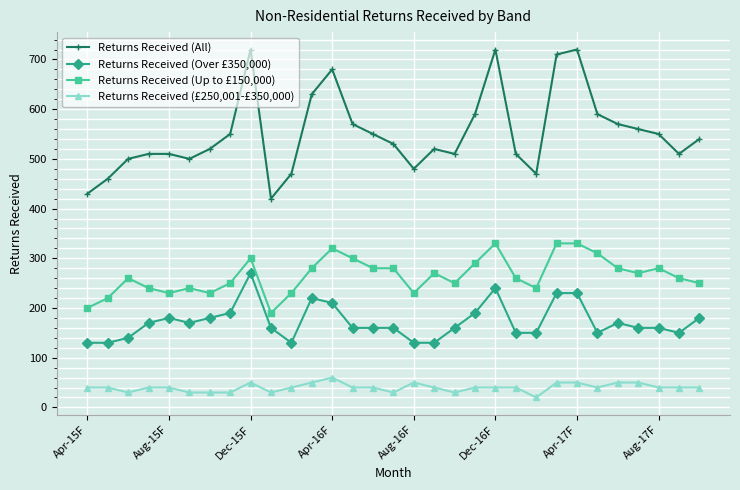

True or false: Returns Received (Over £350,000) and Returns Received (All) cross at least once.

False